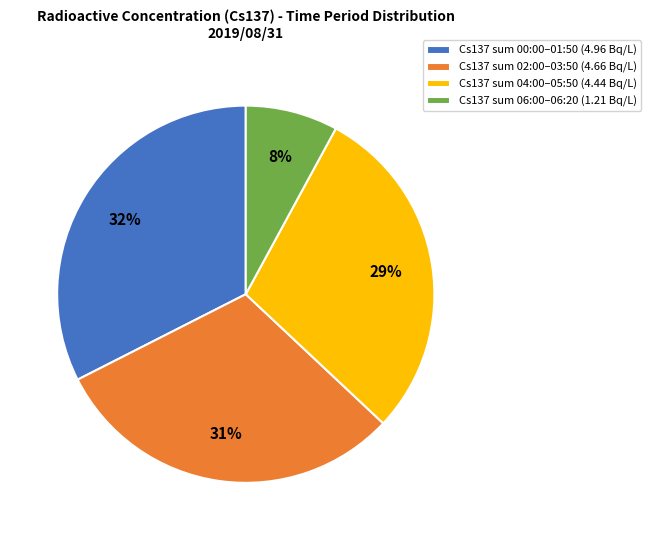

Which has a higher value, Cs137 sum 06:00–06:20 (1.21 Bq/L) or Cs137 sum 04:00–05:50 (4.44 Bq/L)?

Cs137 sum 04:00–05:50 (4.44 Bq/L)